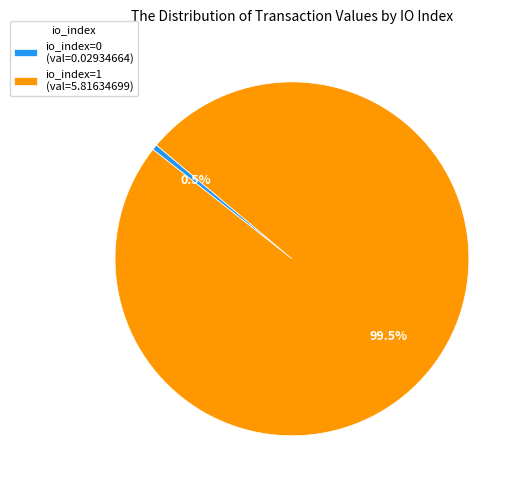

What portion of the pie excludes io_index=0 (val=0.02934664)?

99.5%